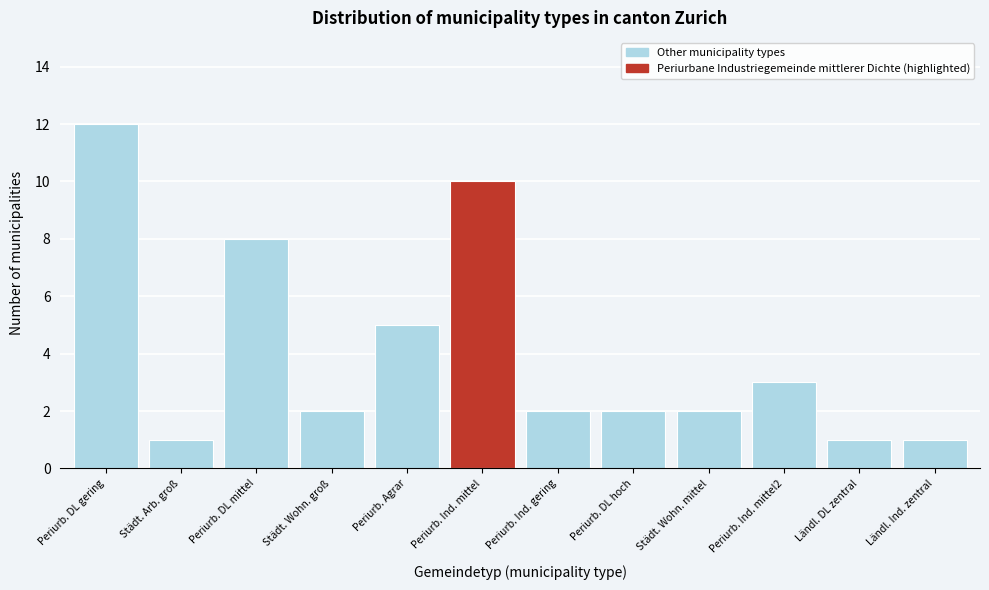

Reading right to left, extract all data points from this chart.

Ländl. Ind. zentral=1	Ländl. DL zentral=1	Periurb. Ind. mittel2=3	Städt. Wohn. mittel=2	Periurb. DL hoch=2	Periurb. Ind. gering=2	Periurb. Ind. mittel=10	Periurb. Agrar=5	Städt. Wohn. groß=2	Periurb. DL mittel=8	Städt. Arb. groß=1	Periurb. DL gering=12